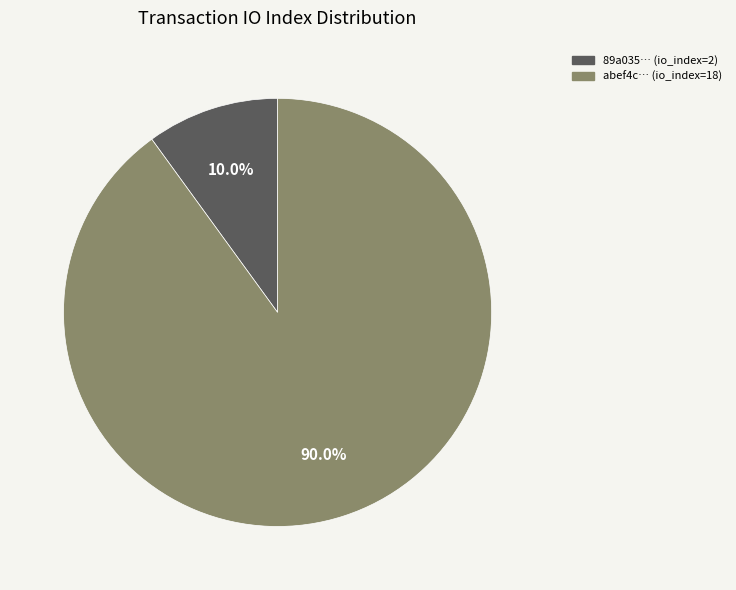

Does any single category account for the majority?

Yes